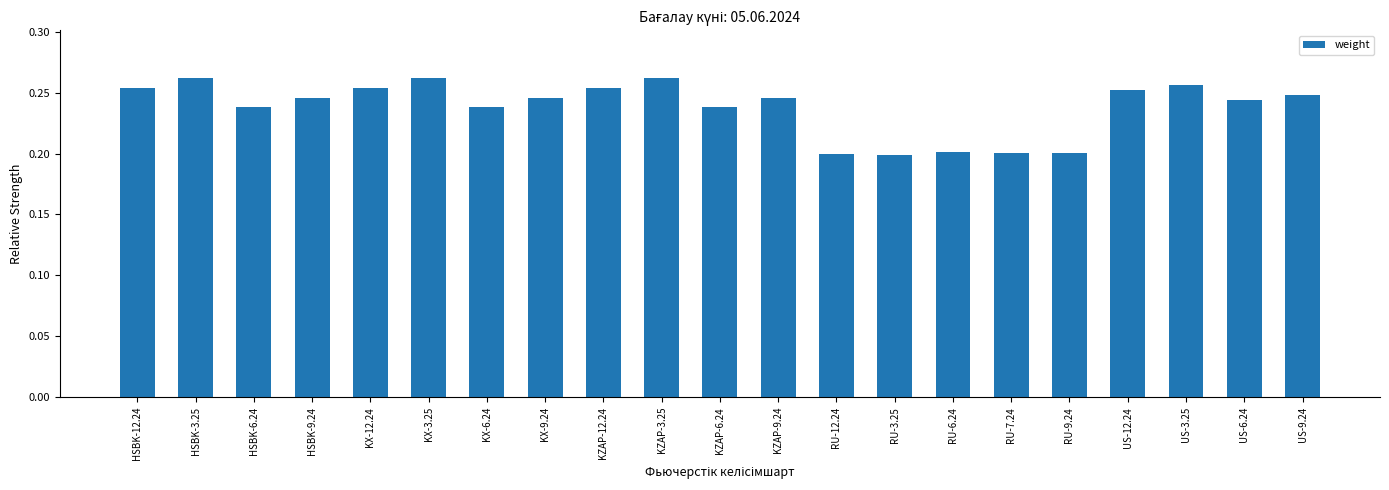

How many bars are there in total?

21